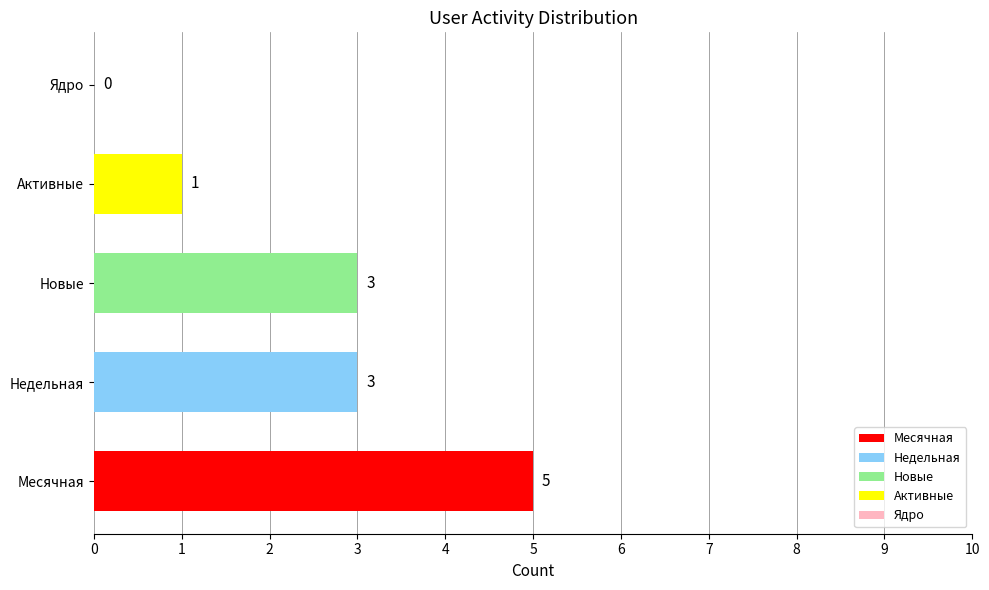

The value at Месячная is 5. True or false?

True